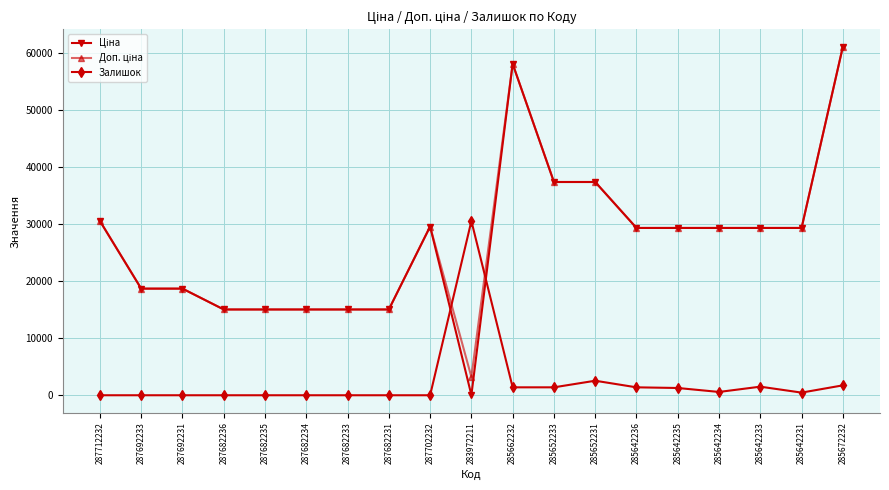

What is the difference between the highest and lowest values at 287702232?

29548.9